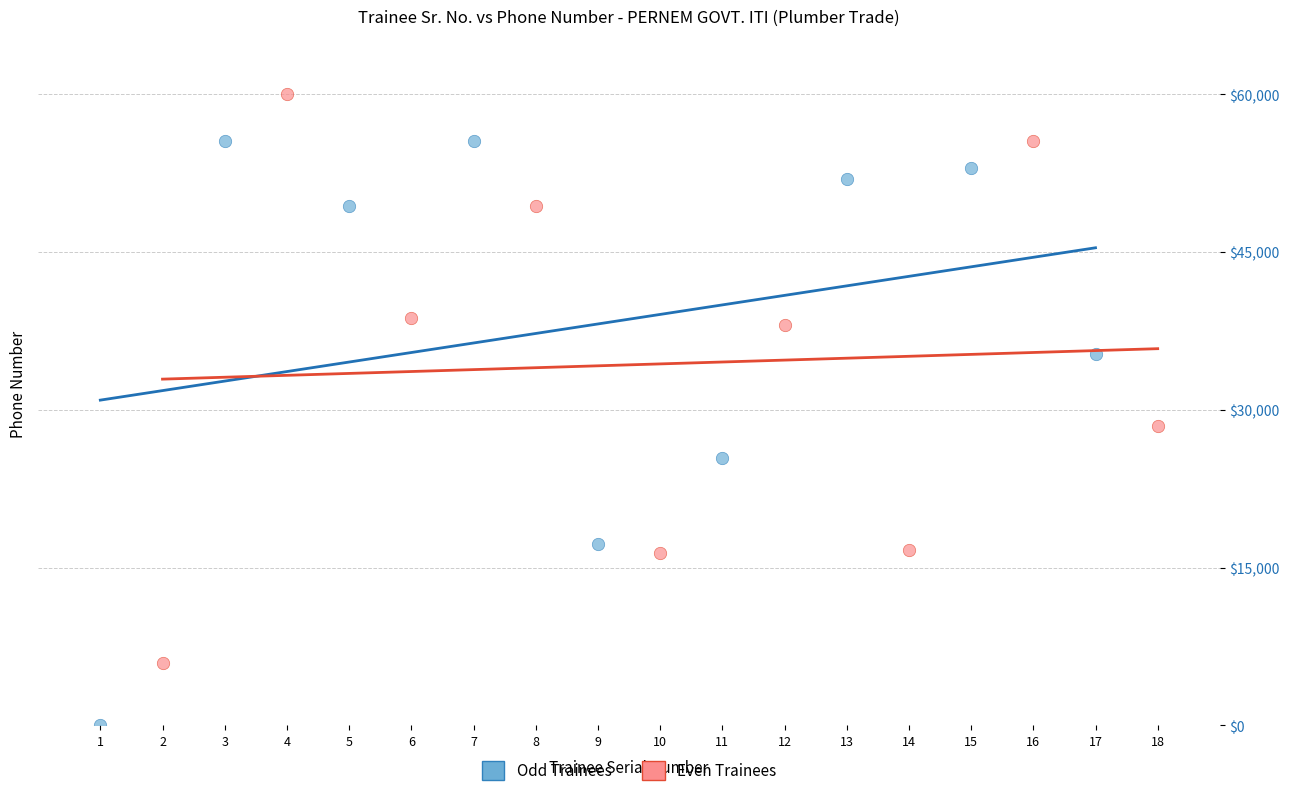

Which series reaches the minimum Y coordinate?

Odd Trainees